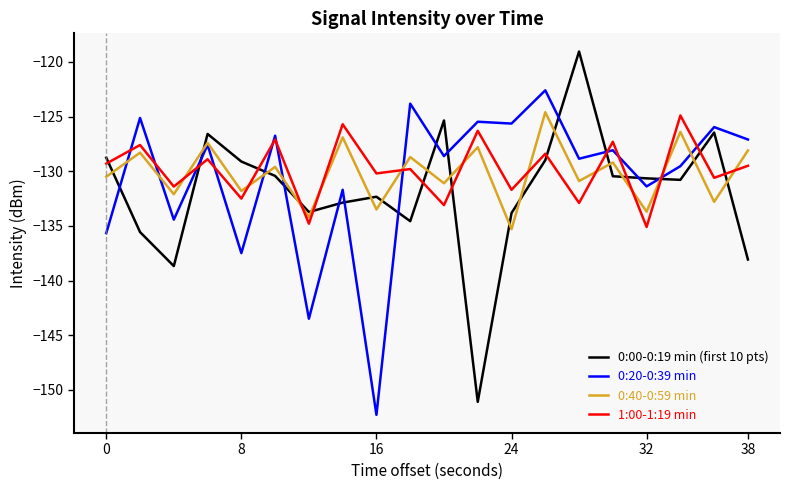

True or false: 0:00-0:19 min (first 10 pts) and 0:40-0:59 min cross at least once.

True